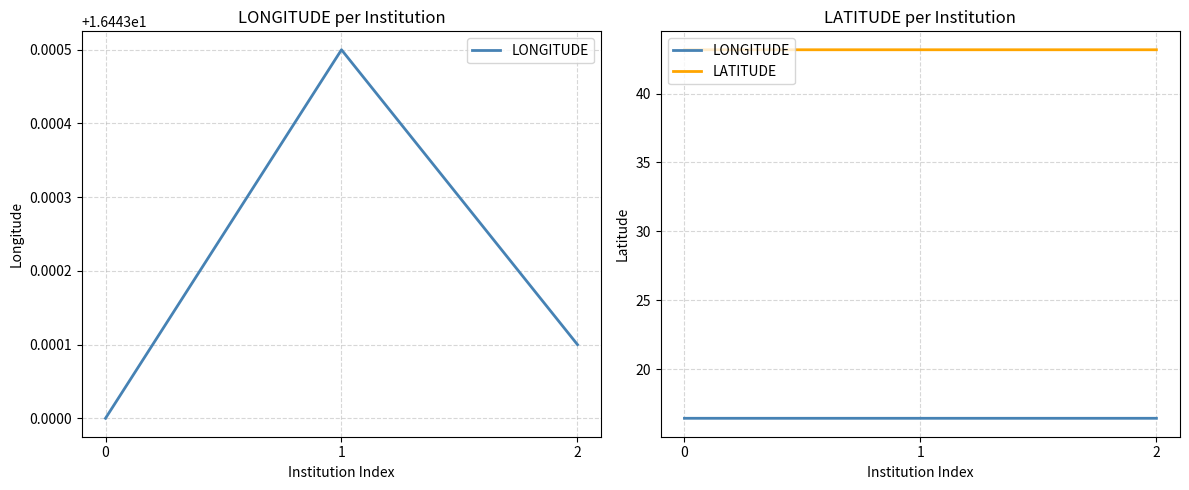

What is the value of the LONGITUDE point at the 3rd from the left?

16.4